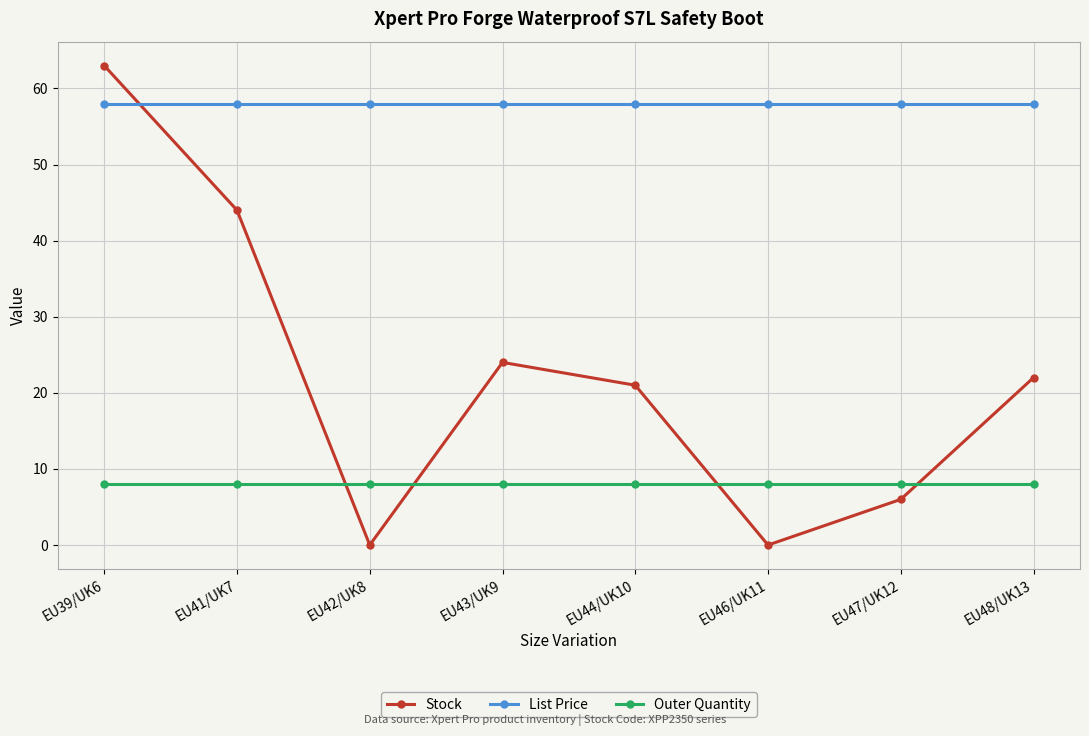

Rank the series at EU43/UK9 from lowest to highest value.

Outer Quantity, Stock, List Price